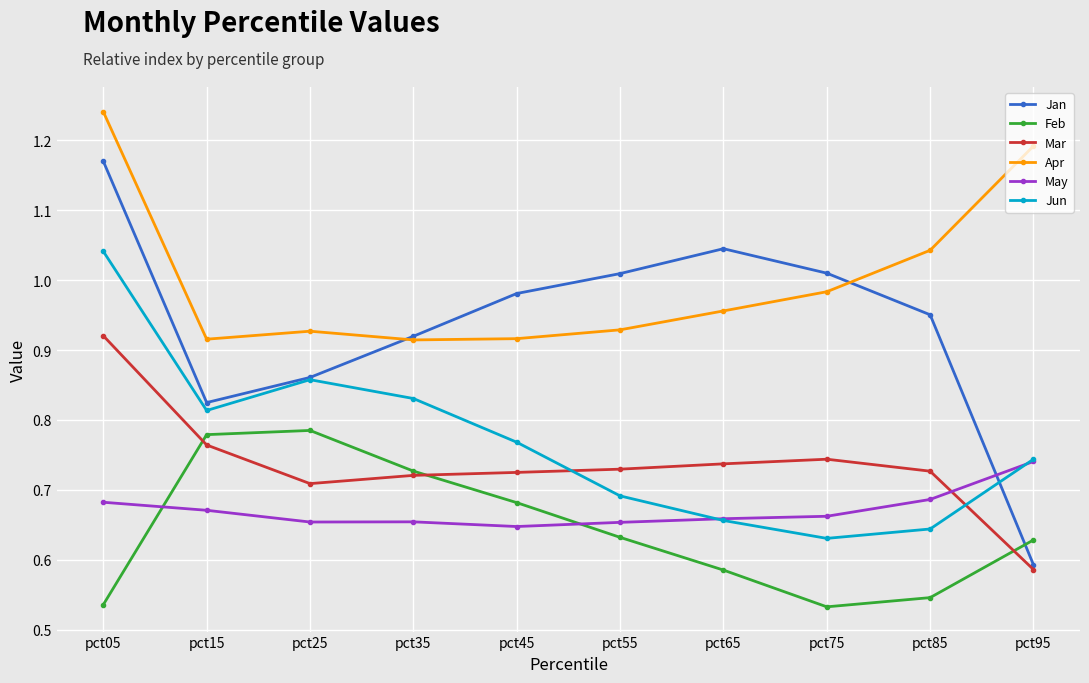

Which series has the widest spread of values?

Jan